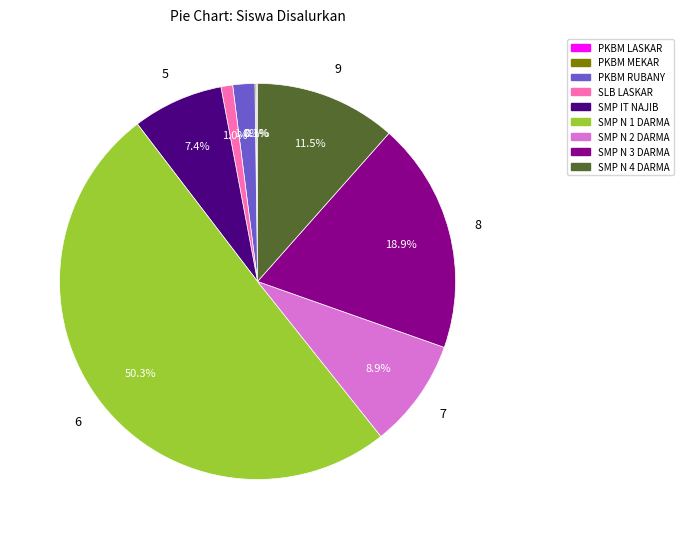

Which category accounts for the majority?

SMP NEGERI 1 DARMA